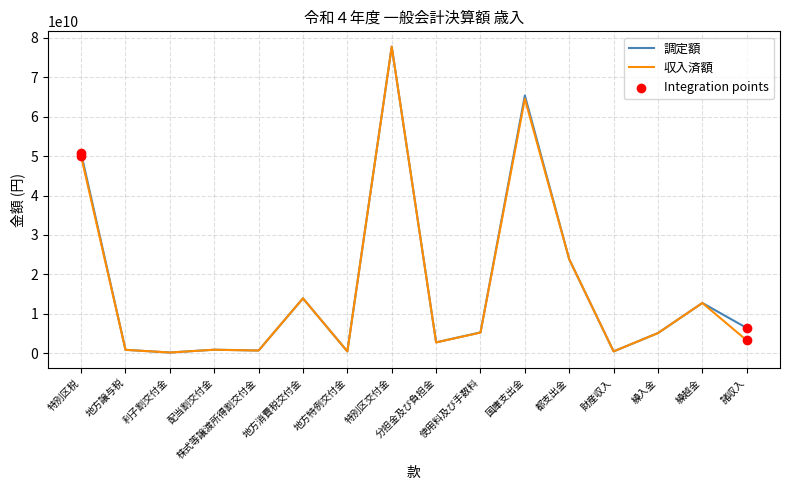

Between 分担金及び負担金 and 国庫支出金, which series saw the biggest shift?

調定額